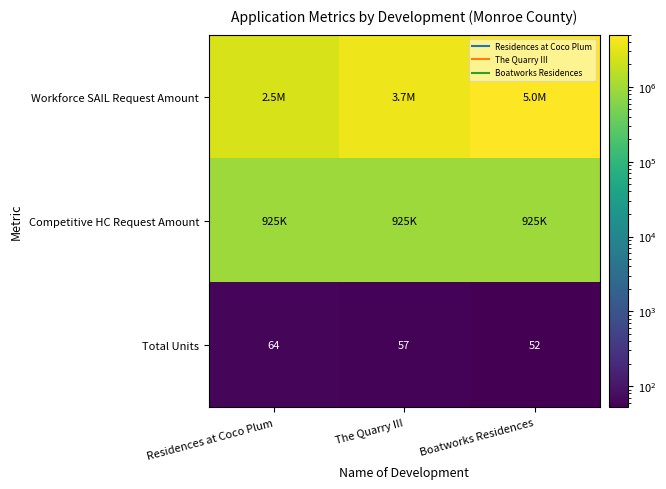

At which label does Workforce SAIL Request Amount reach its peak?

Boatworks Residences